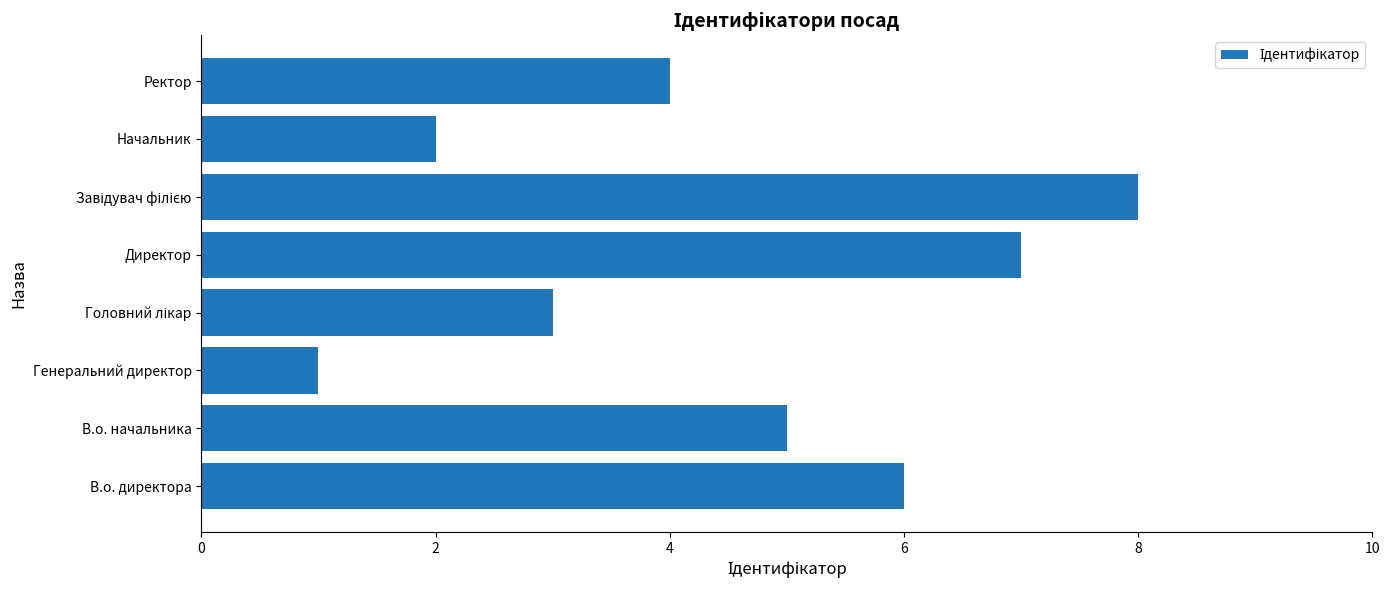

What is the difference between the values at В.о. директора and Начальник?

4